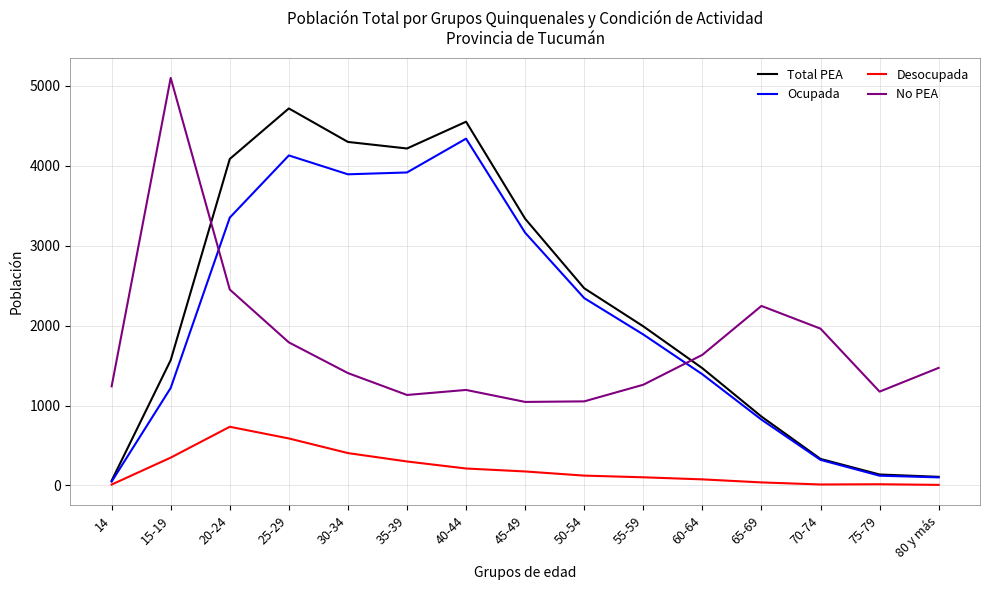

What is the highest value of the Total PEA series?

4717